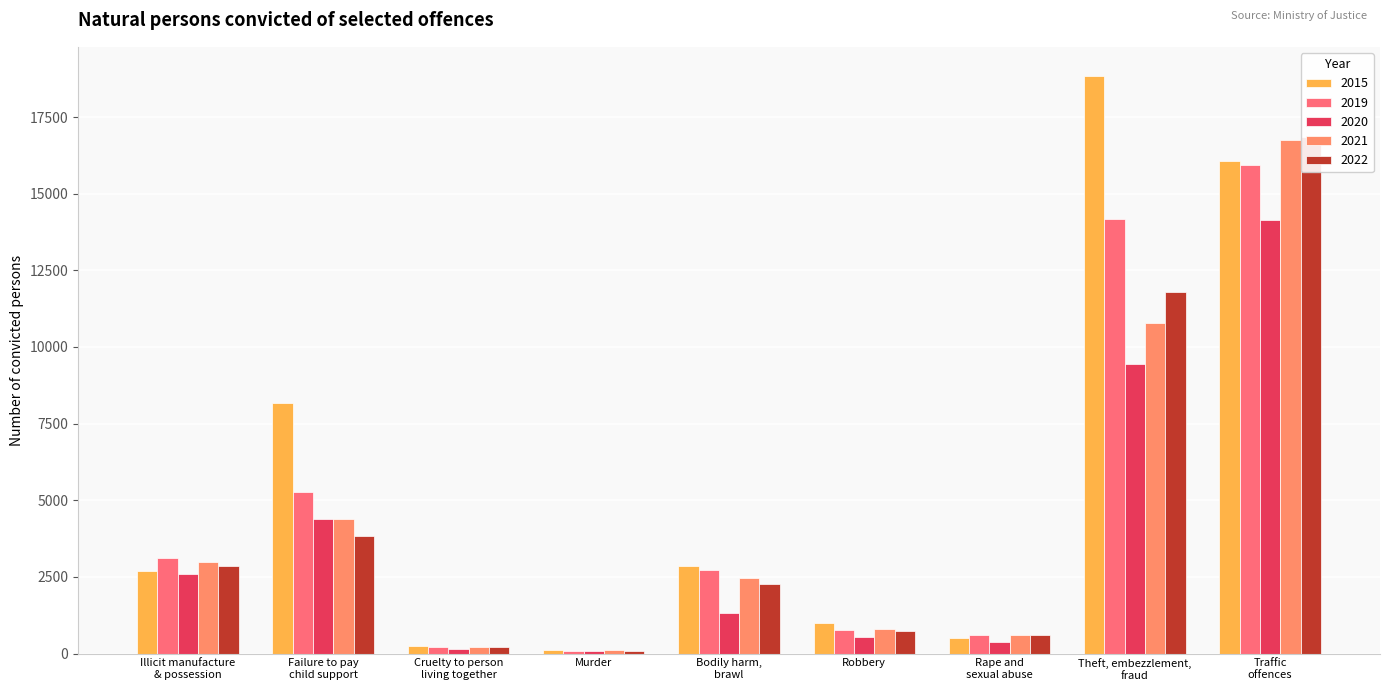

What are all the series names shown in the legend?

2015, 2019, 2020, 2021, 2022